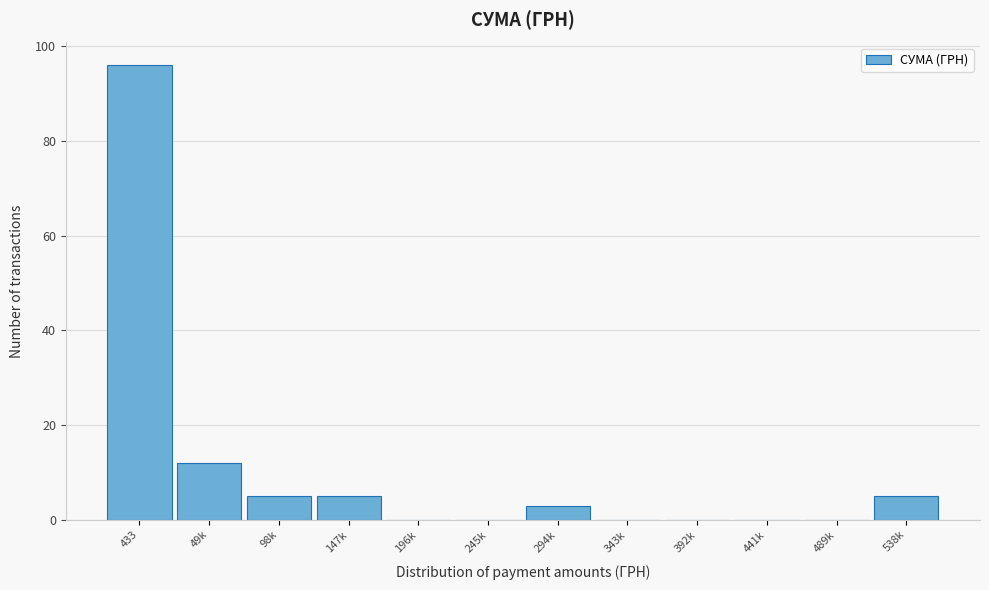

Reading right to left, transcribe all the data shown in this chart.

538k=5	489k=0	441k=0	392k=0	343k=0	294k=3	245k=0	196k=0	147k=5	98k=5	49k=12	433=96